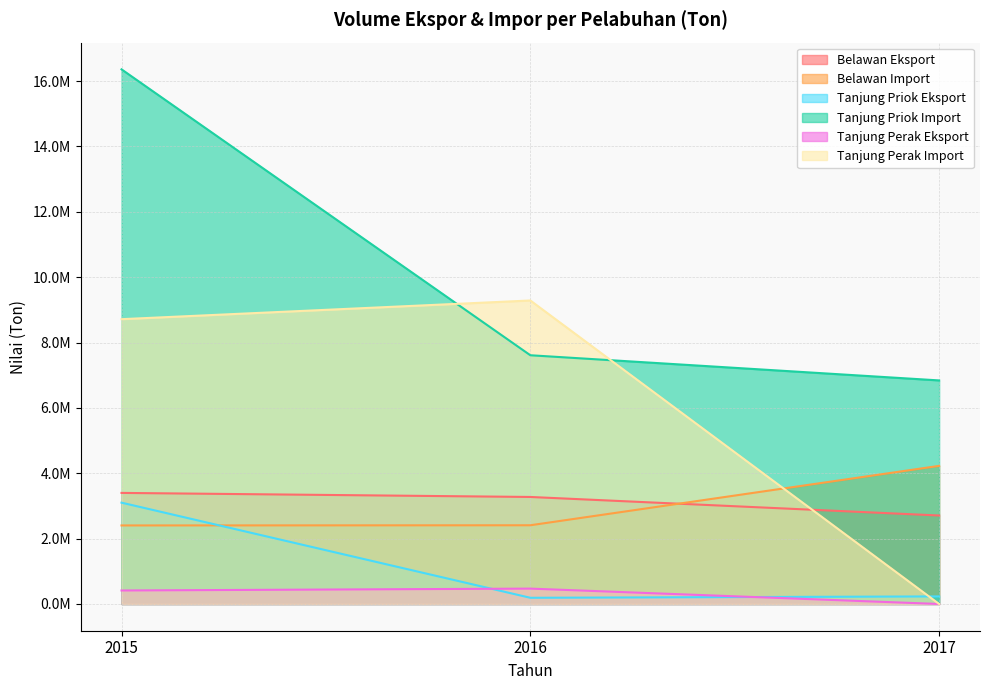

How many values in the Tanjung Priok Eksport series are below 231934?

1